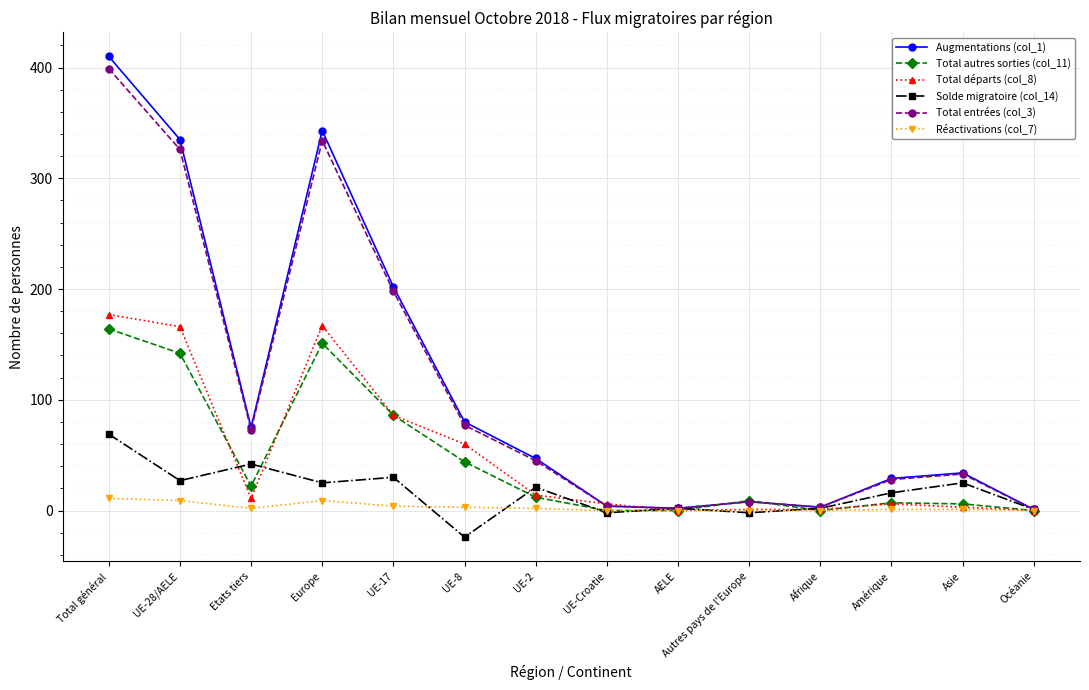

Which label corresponds to the largest value in the chart?

Total général